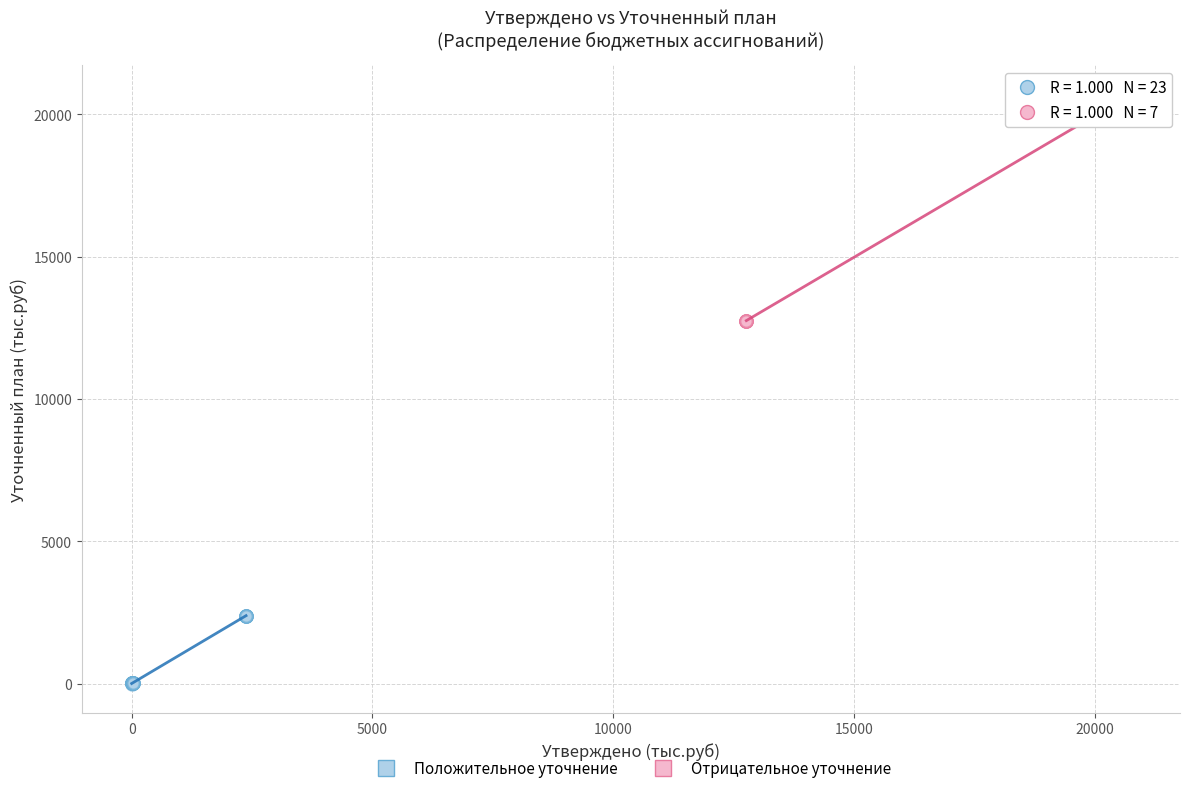

Which series contains the lowest Y value?

Положительное уточнение